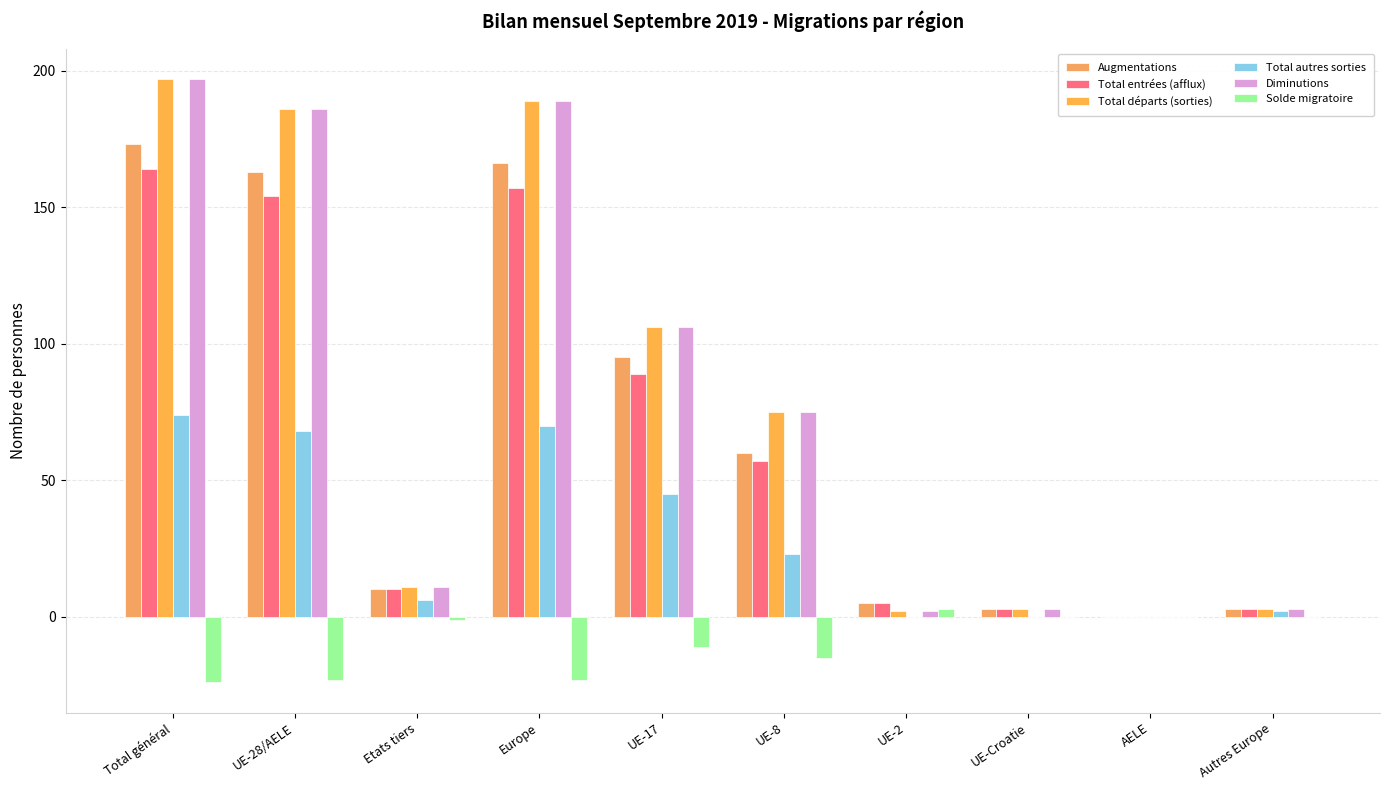

Is the value of Augmentations at UE-17 greater than the value of Solde migratoire at UE-17?

Yes